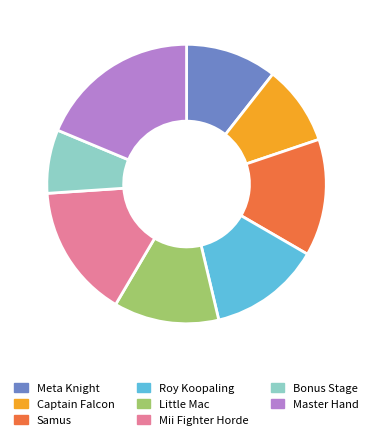

How many slices are in this pie chart?

8